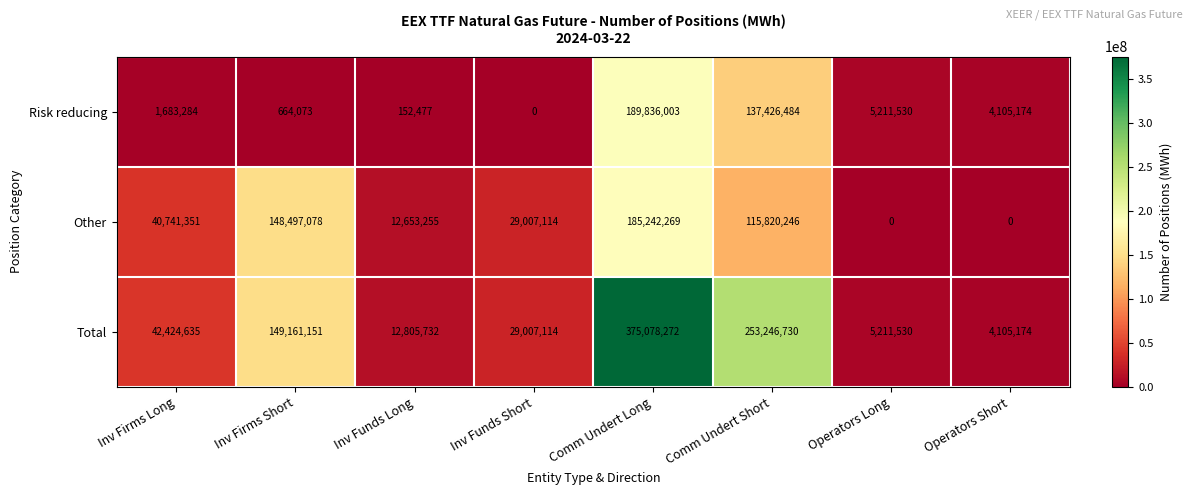

At Inv Funds Long, list the series in order from largest to smallest.

Total, Other, Risk reducing